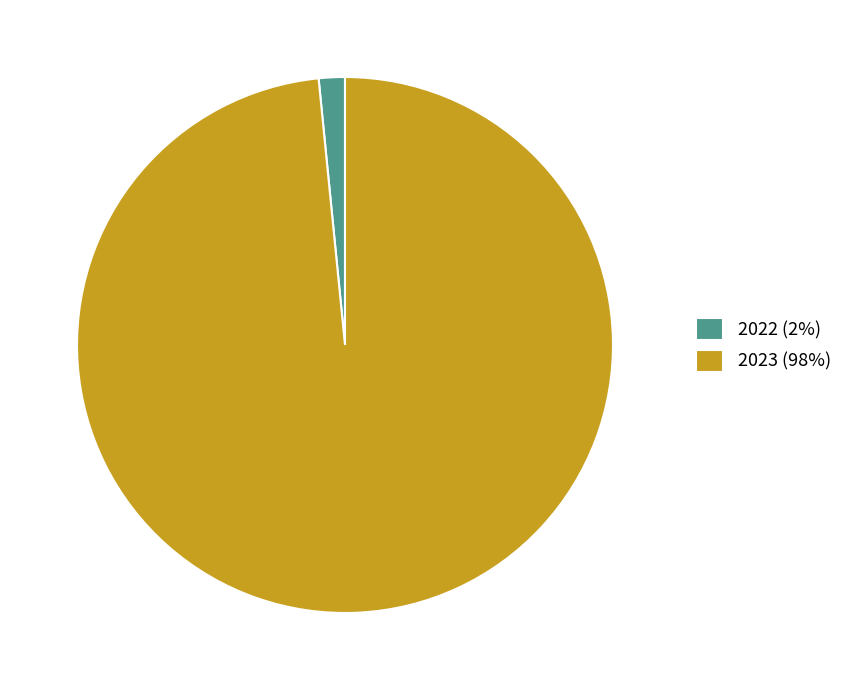

The 2022 slice represents 2% of the pie. True or false?

True